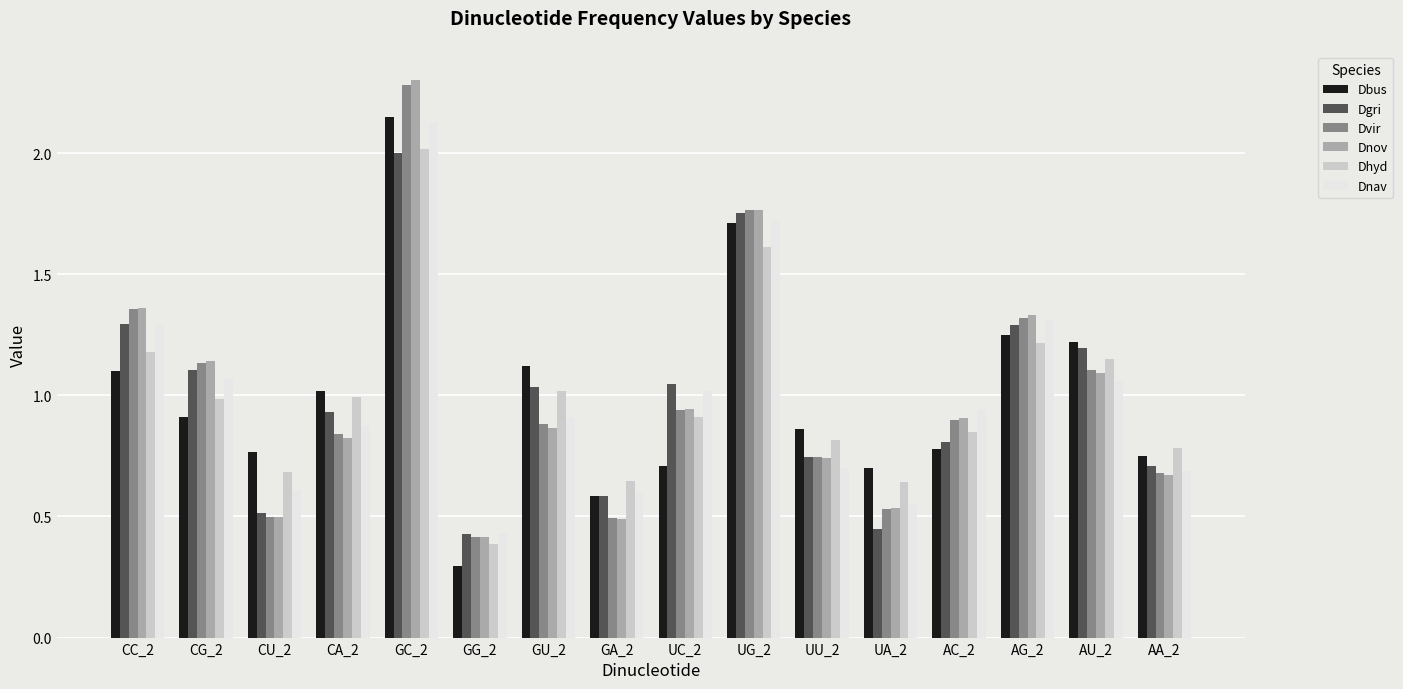

The Dnov series shows 0.7 at AA_2. True or false?

True